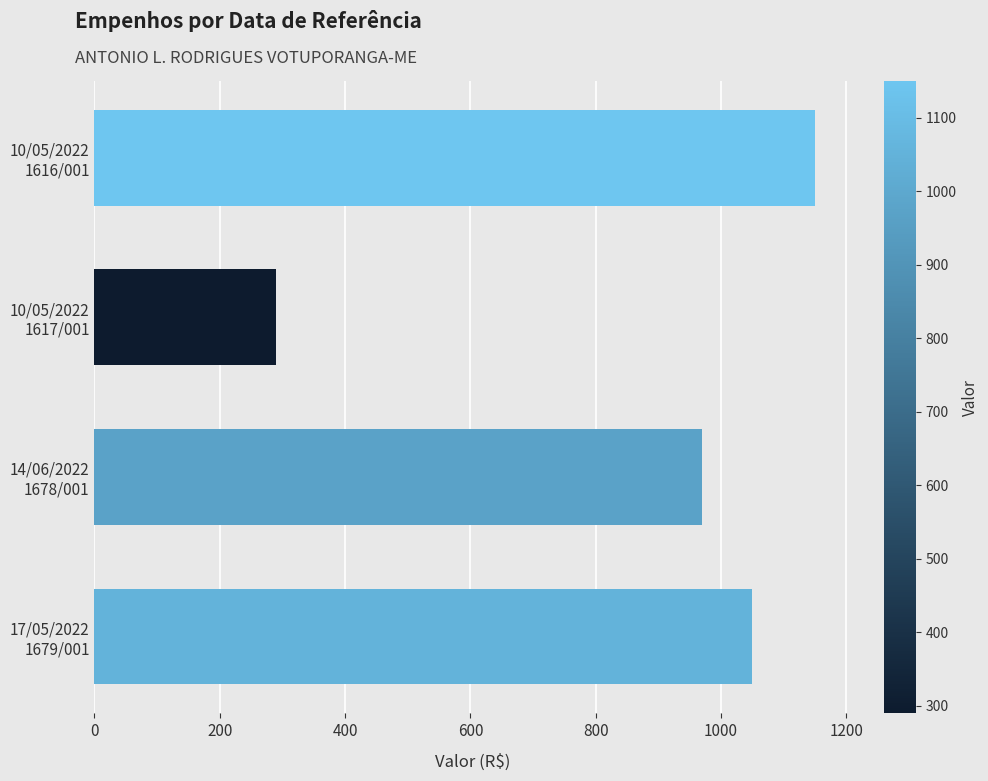

What is the difference between the second highest and second lowest values?

80